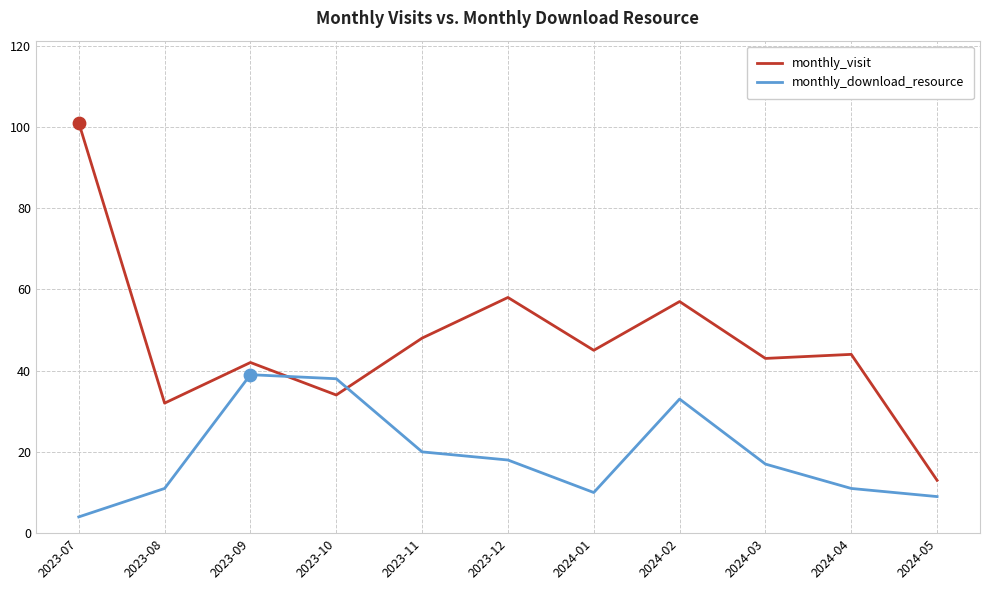

At which category is the sum across all series the highest?

2023-07